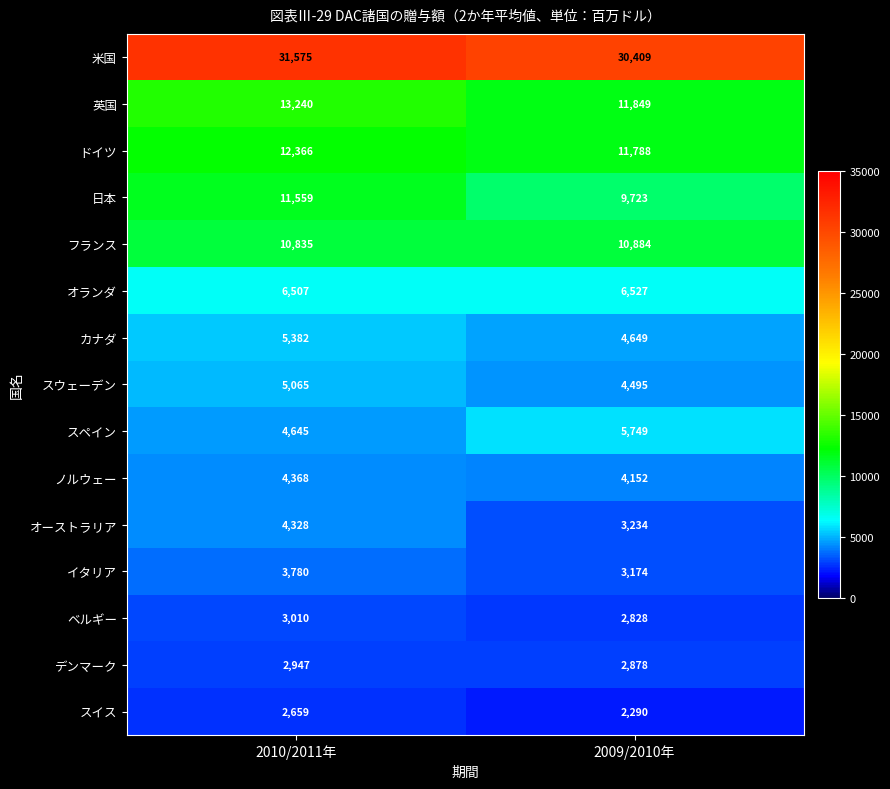

What is the minimum value shown in the chart?

2290